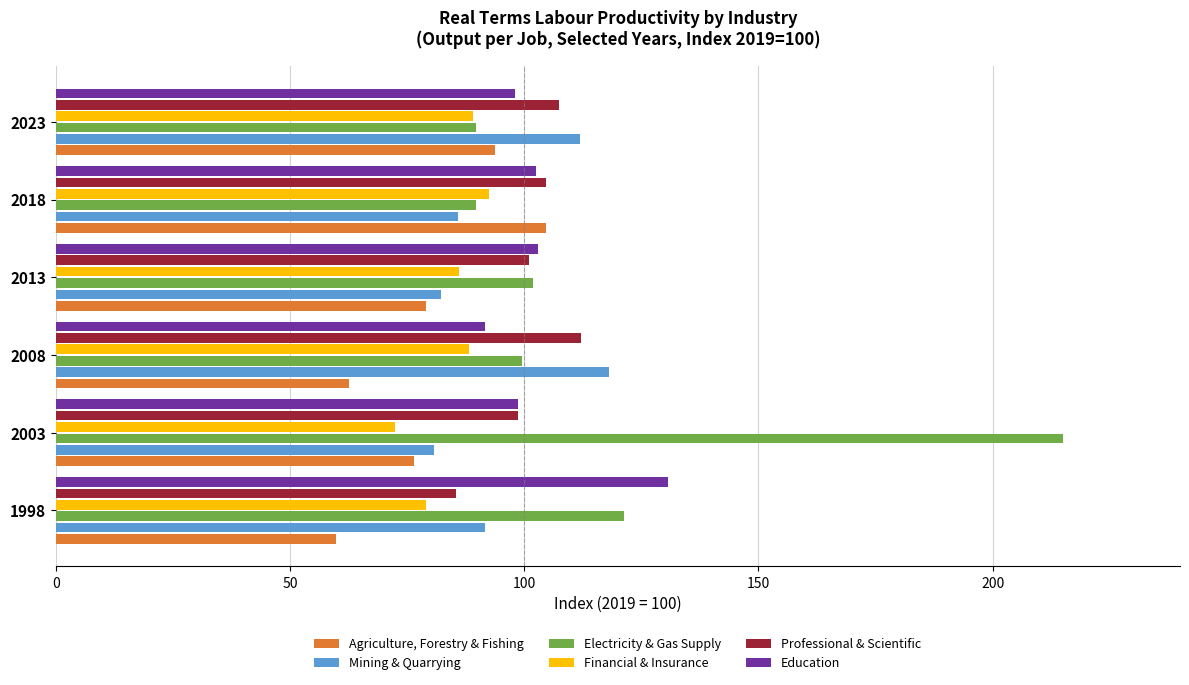

Count the number of data series in this chart.

6